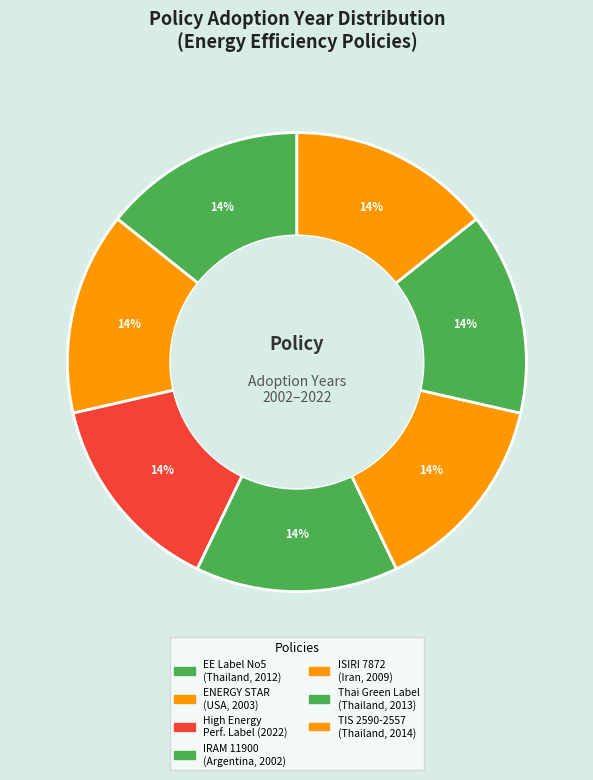

How many segments does this pie chart have?

7